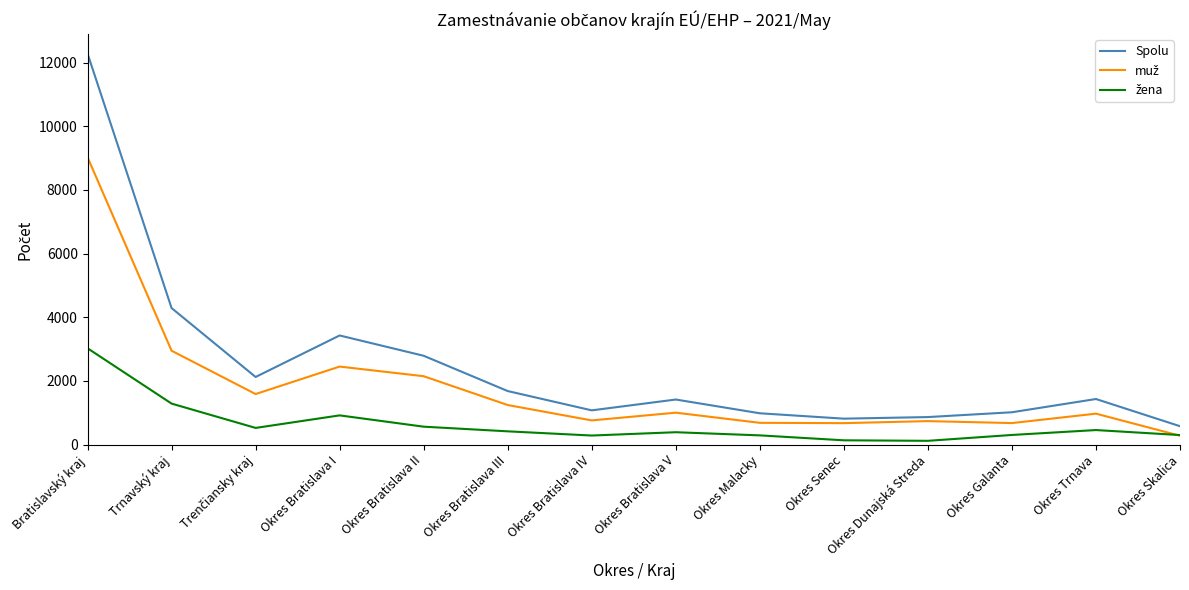

What is the total value across all series at Okres Malacky?

1958